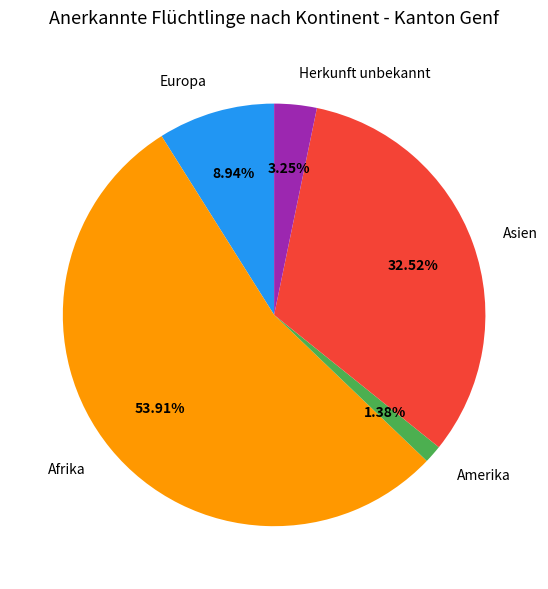

What is the ratio of the value at Afrika to the value at Amerika?

39.1